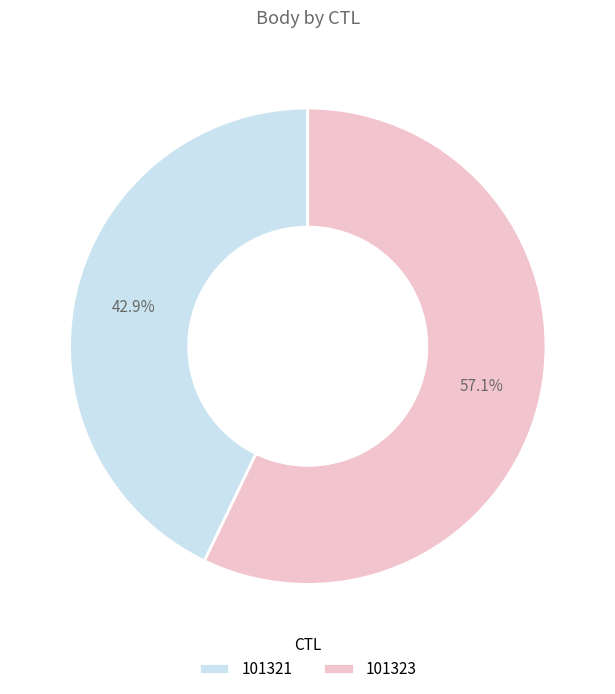

Is there a majority slice in this chart?

Yes